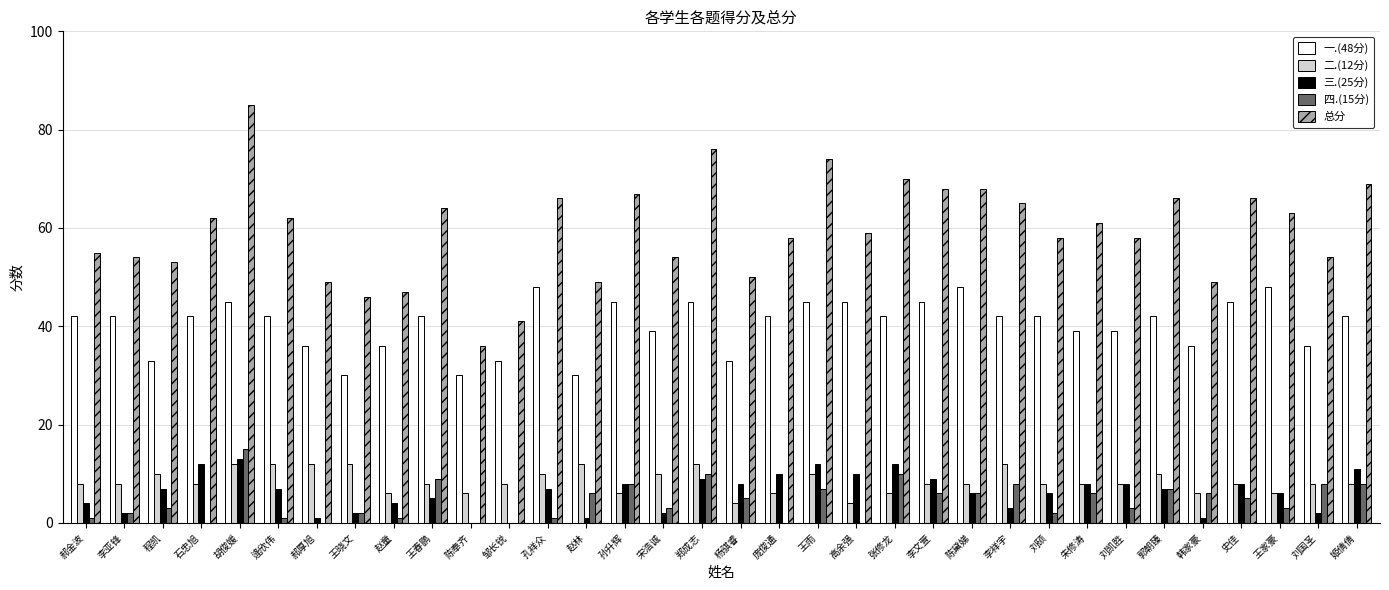

What is the sum of all 总分 values?

2022